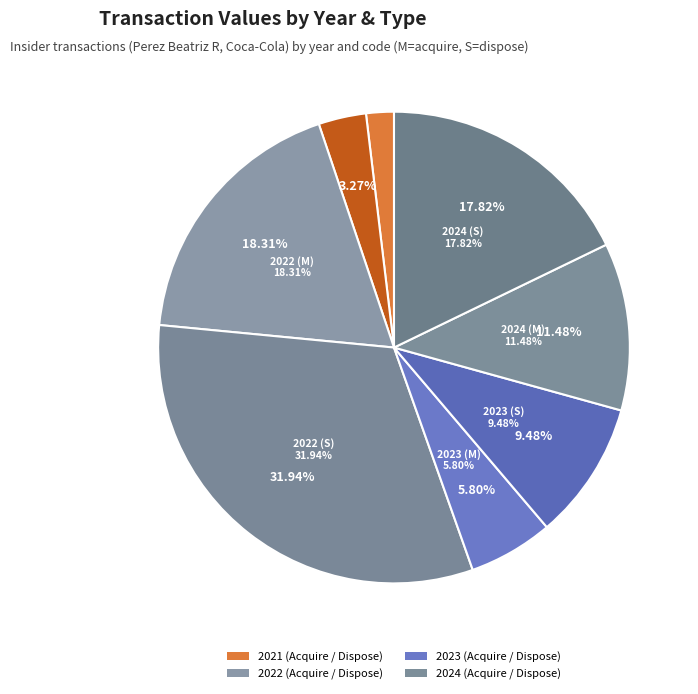

Is it true that 4_S_2024-01-30 is 22% of the pie?

False